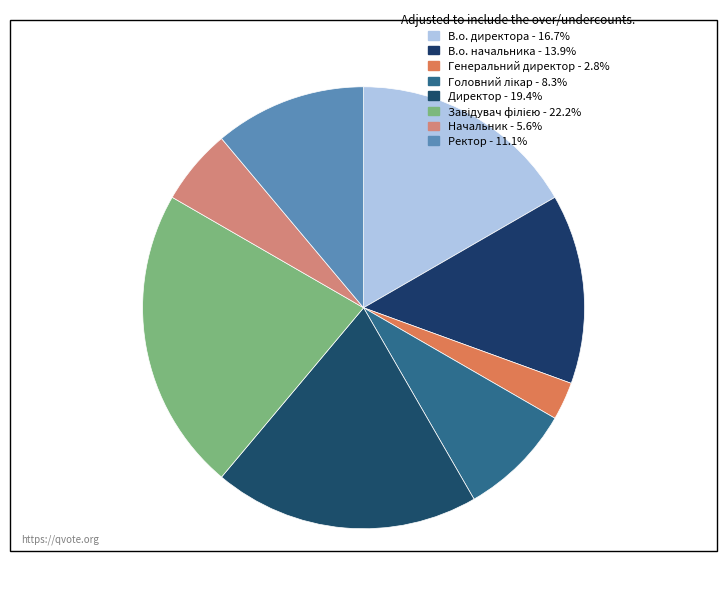

How many segments does this pie chart have?

8